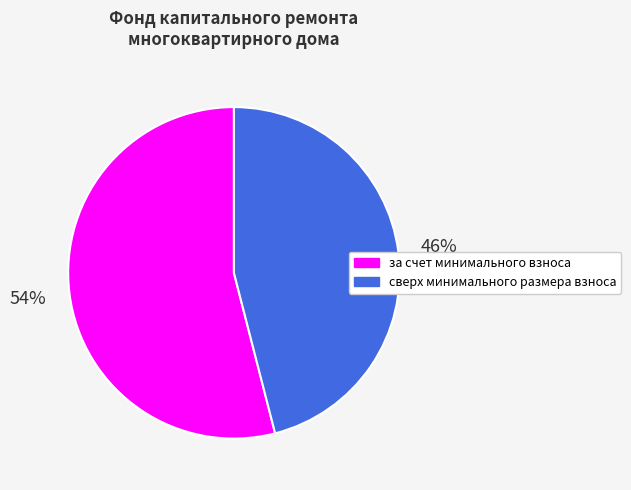

How many slices are in this pie chart?

2